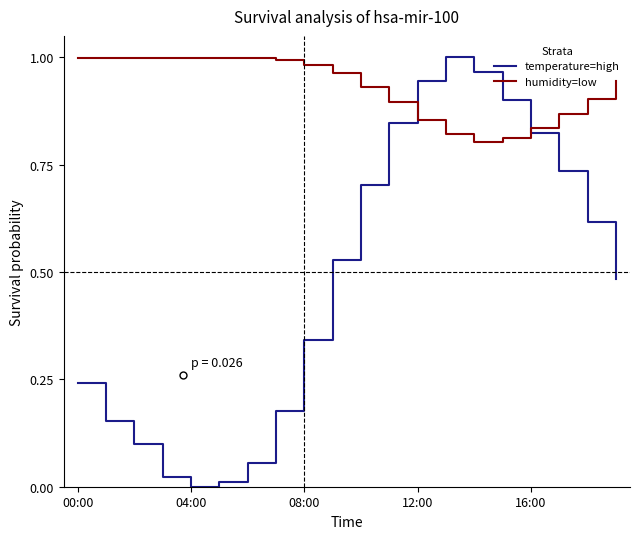

How many lines are shown in the chart?

2